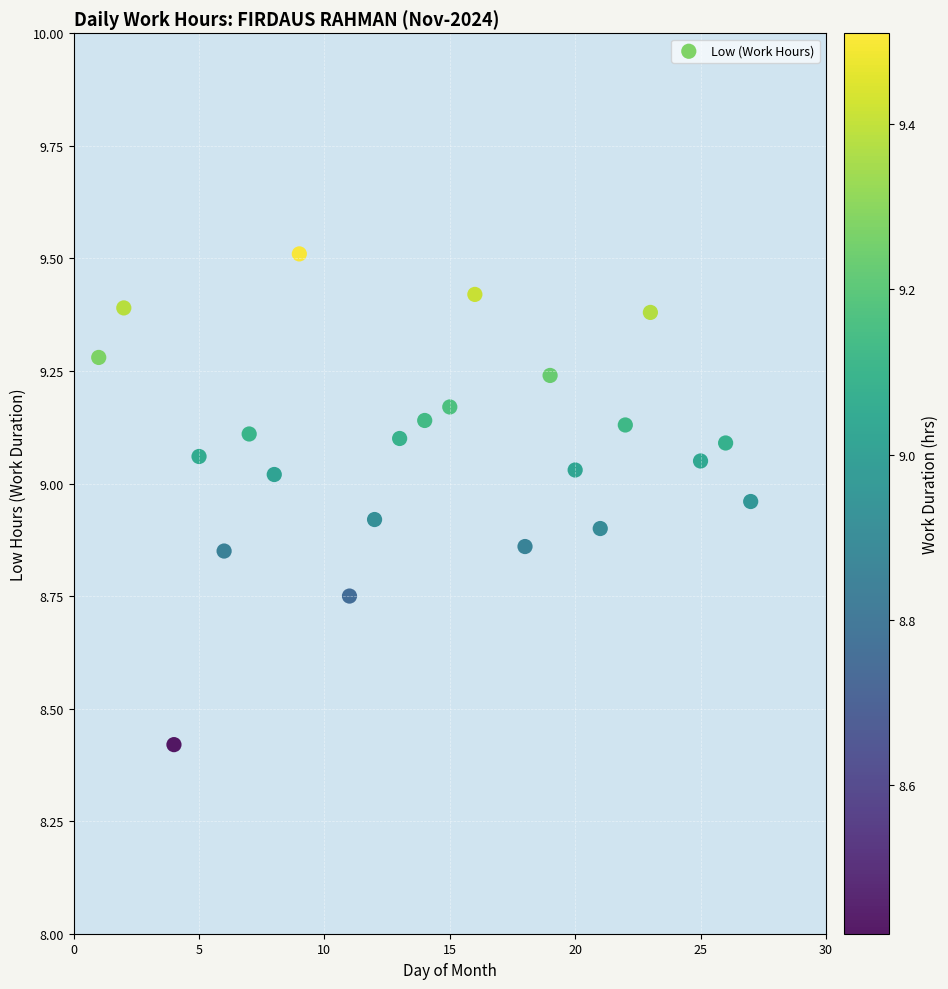

What Y value in the scatter plot is closest to 8?

8.4